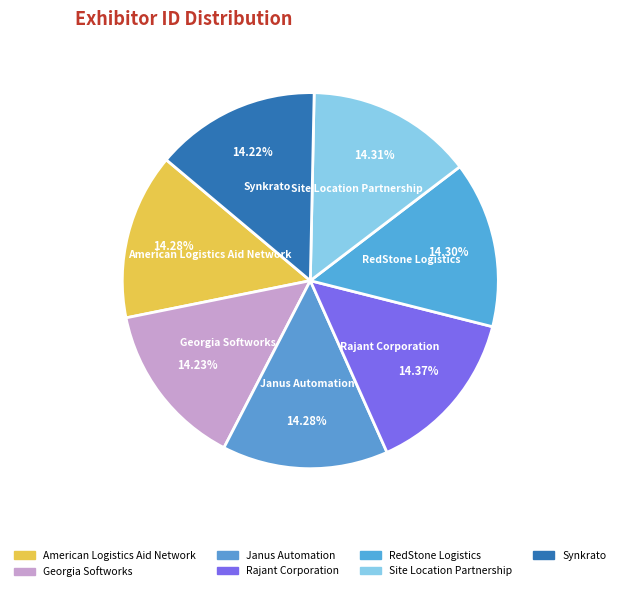

Is there any slice that represents more than half of the pie?

No